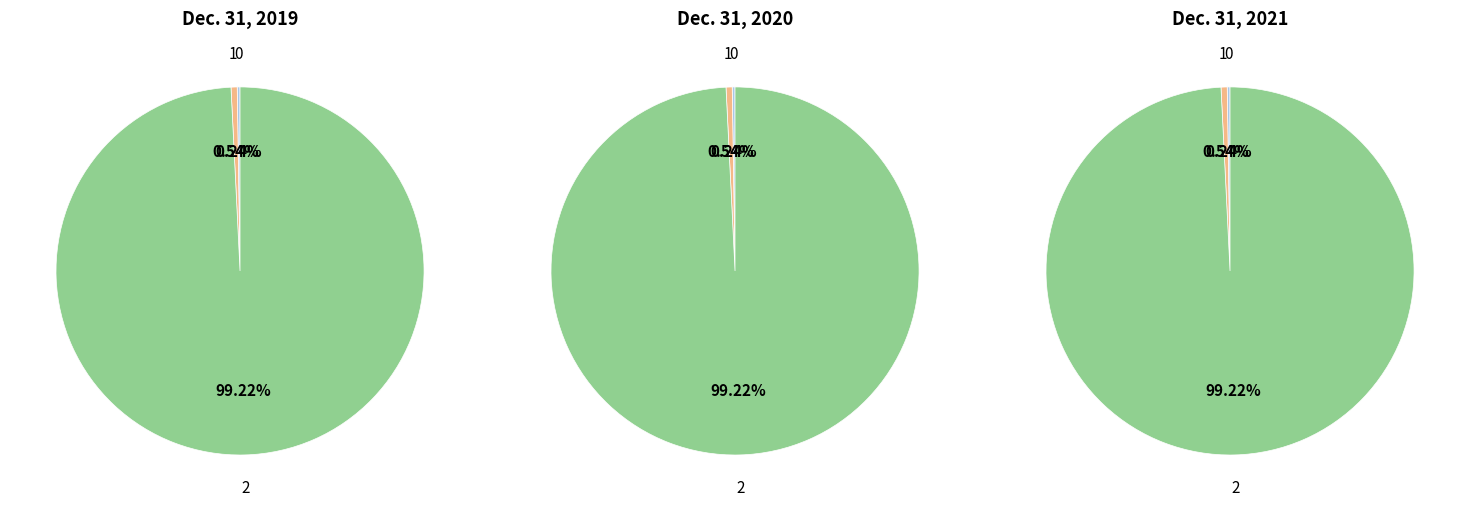

How many slices are in this pie chart?

3